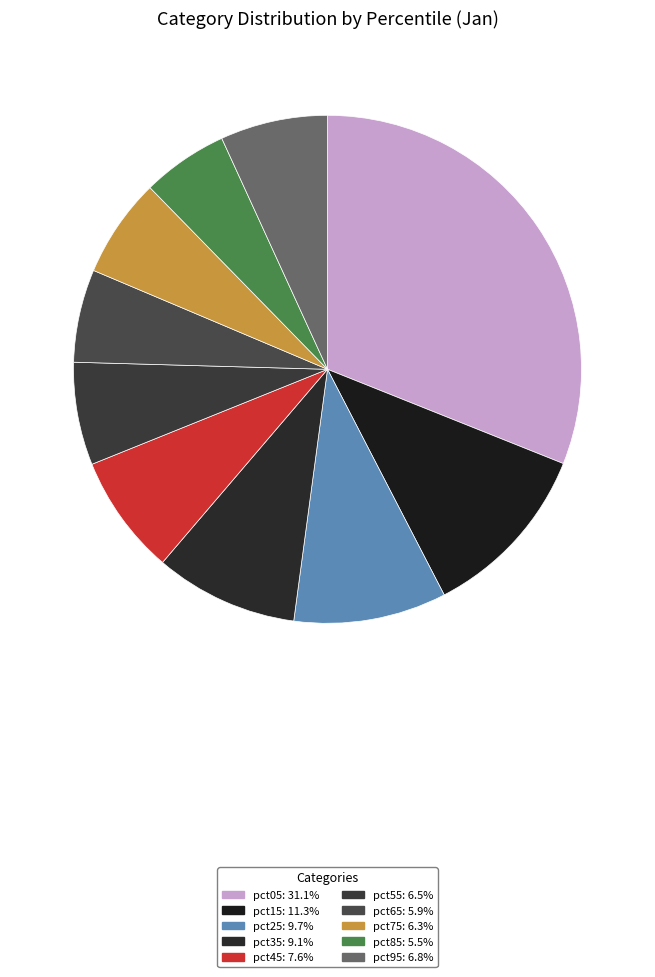

True or false: pct95 accounts for 15% of the total.

False